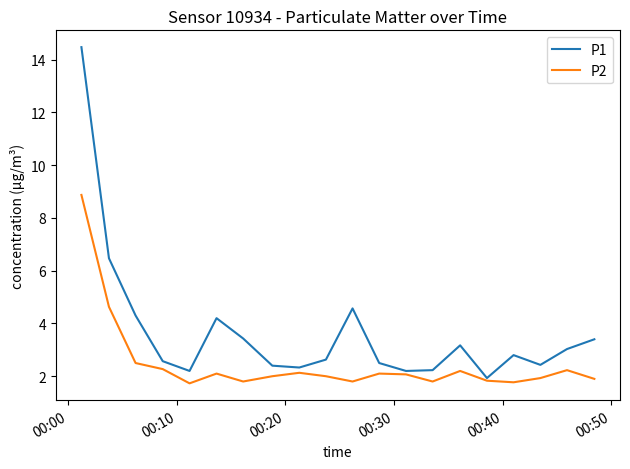

Which series has the largest total across all categories?

P1